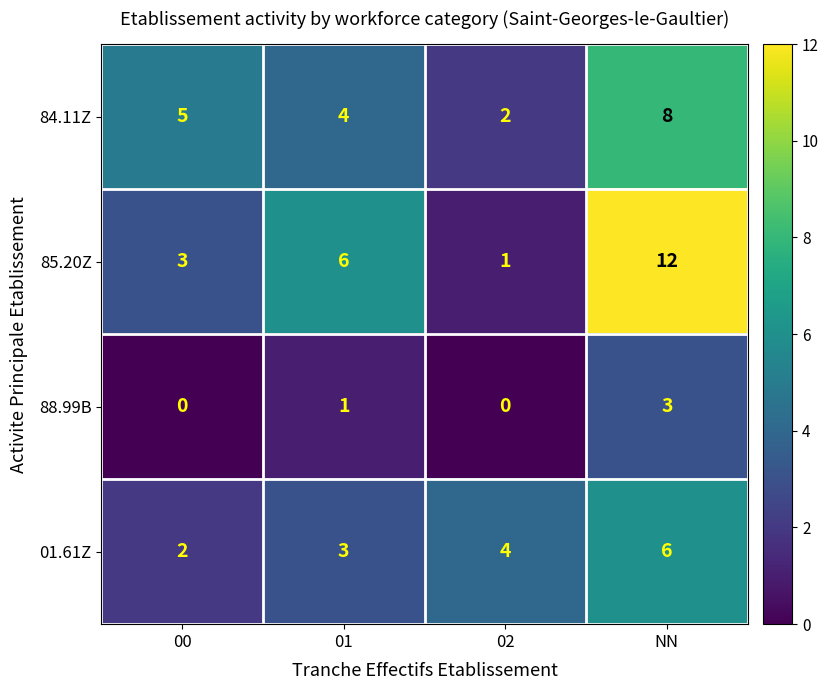

How many values in 88.99B are above zero?

2